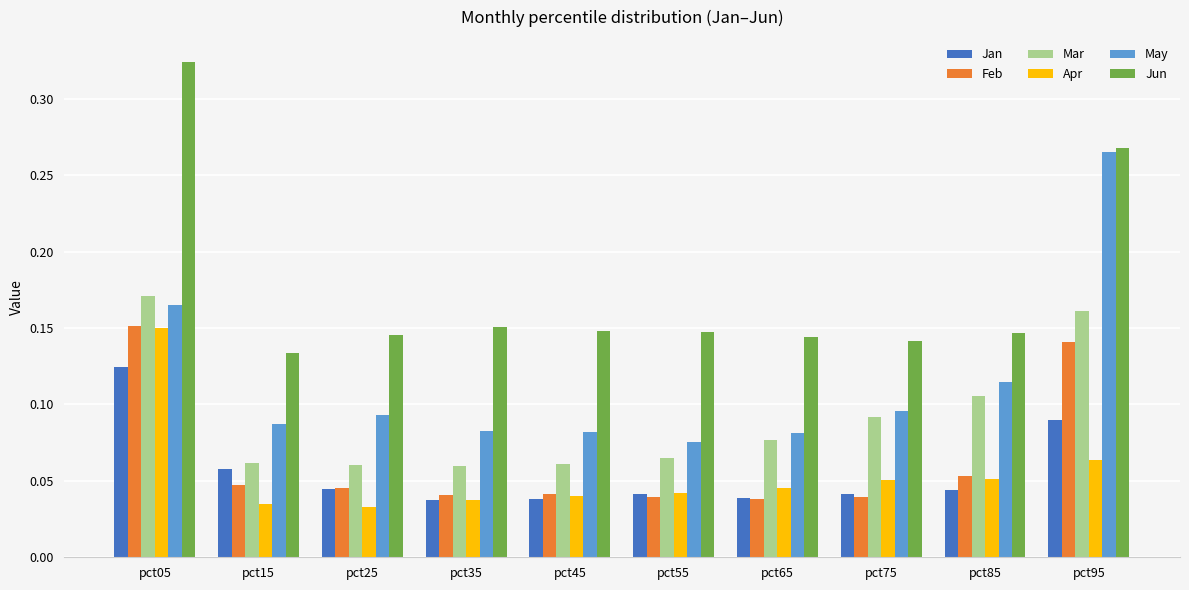

At how many categories does at least one series exceed 0?

10